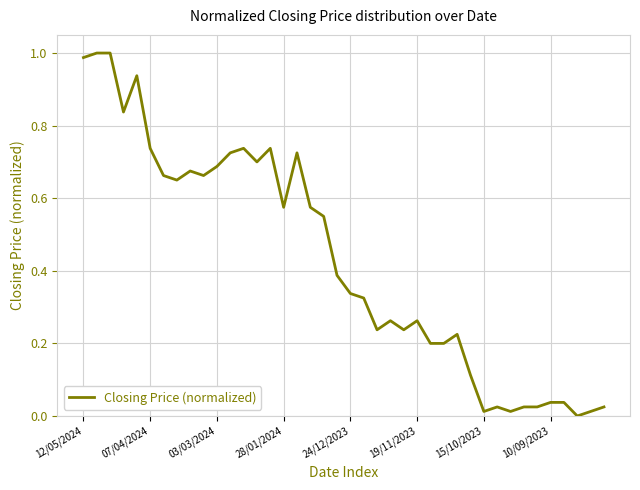

Count the number of data series in this chart.

1